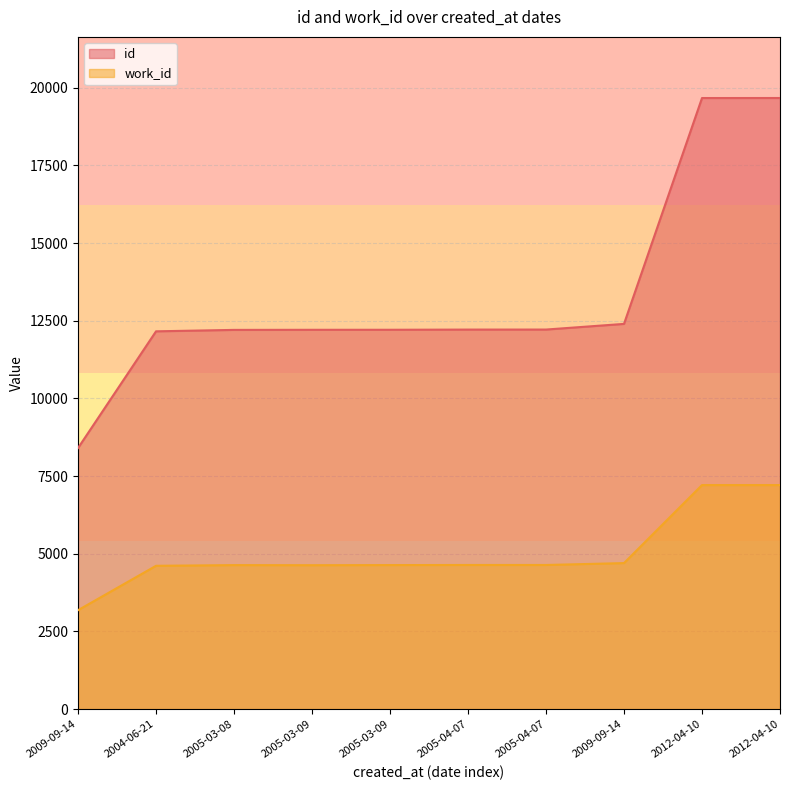

What is the greatest value displayed?

19668